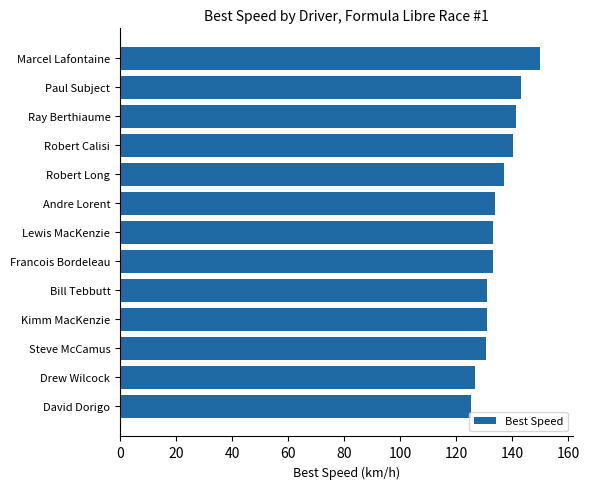

Is it true that the value at Paul Subject is 143.2?

True